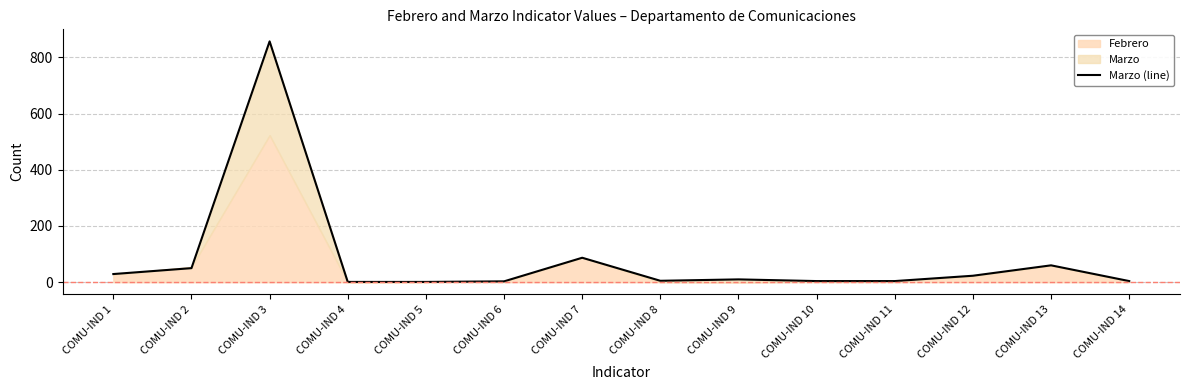

List the labels in order of value, smallest first.

COMU-IND 4, COMU-IND 5, COMU-IND 6, COMU-IND 10, COMU-IND 11, COMU-IND 14, COMU-IND 8, COMU-IND 9, COMU-IND 12, COMU-IND 1, COMU-IND 2, COMU-IND 13, COMU-IND 7, COMU-IND 3